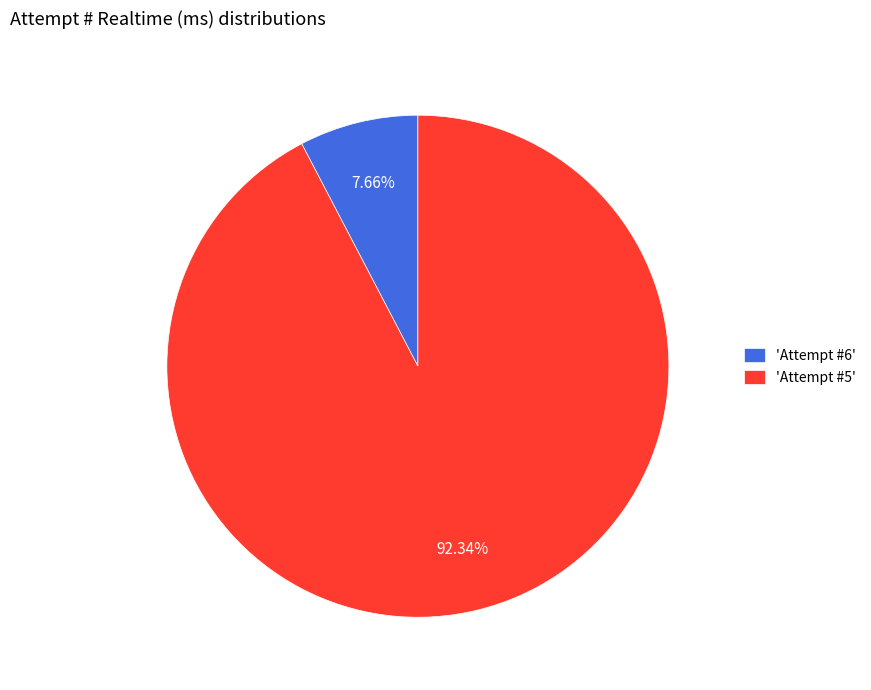

What is the majority slice?

'Attempt #5'